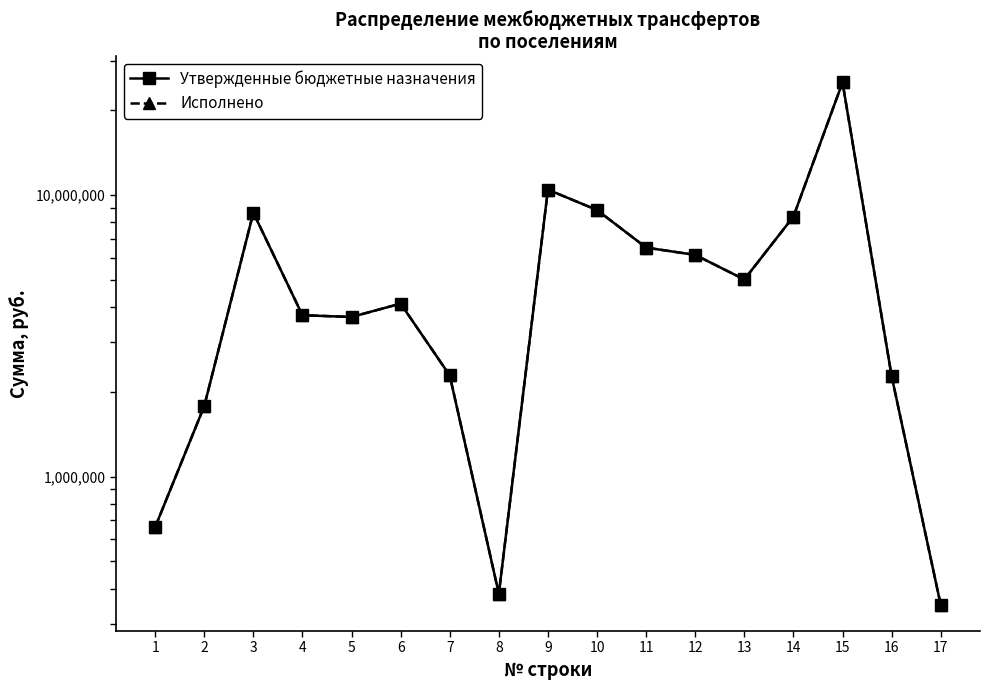

Where is the first local minimum for Исполнено?

5